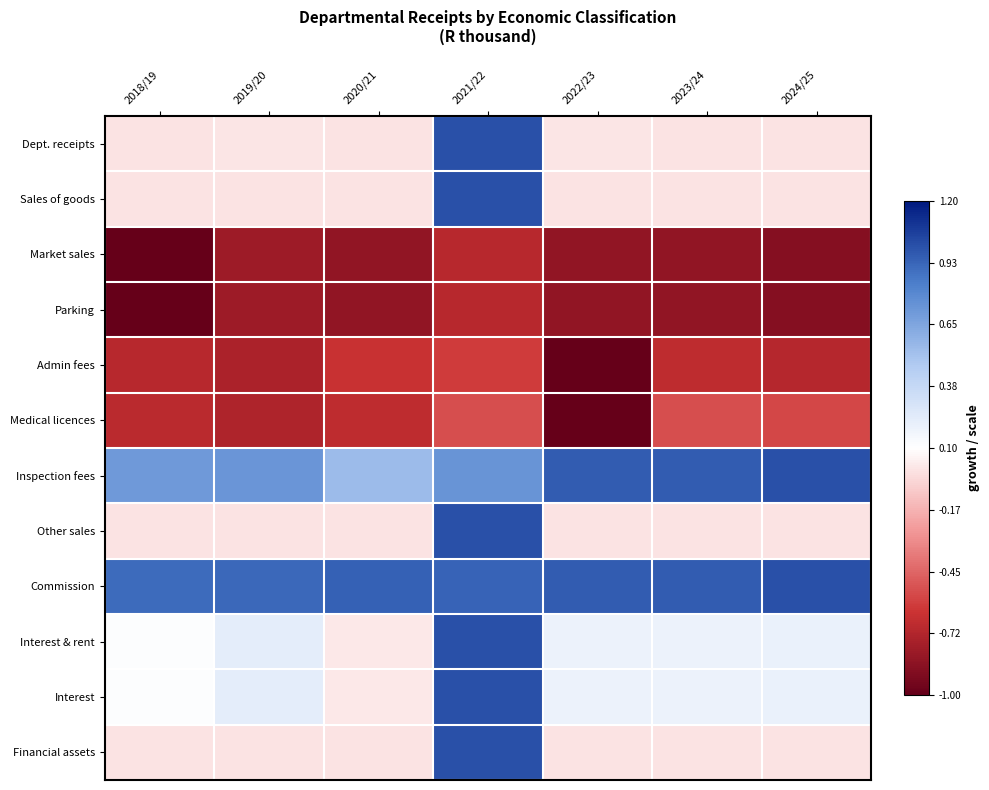

What is the smallest value displayed?

-1.0